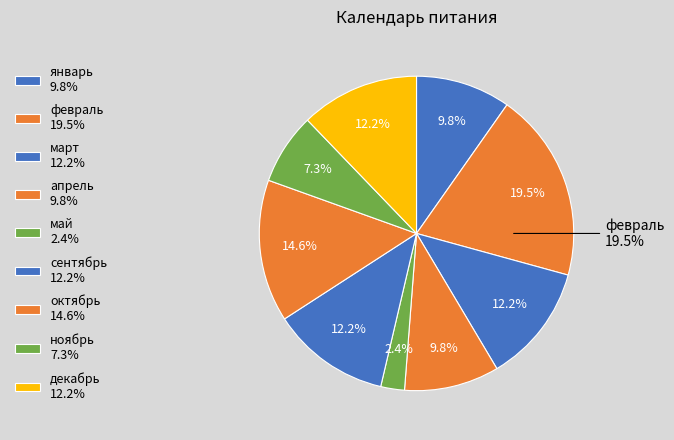

Which category has the biggest portion of the pie?

февраль